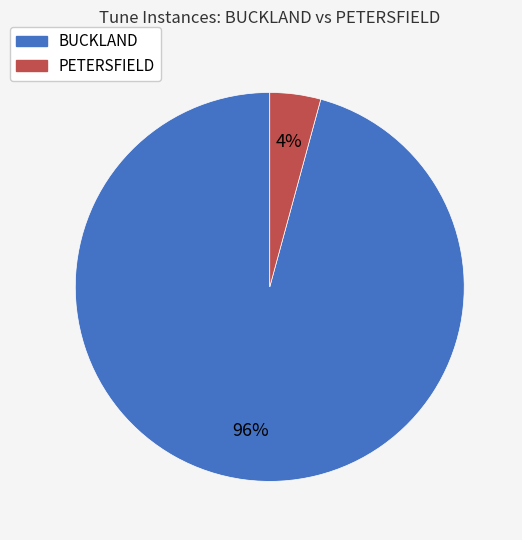

Is it true that BUCKLAND is 89% of the pie?

False